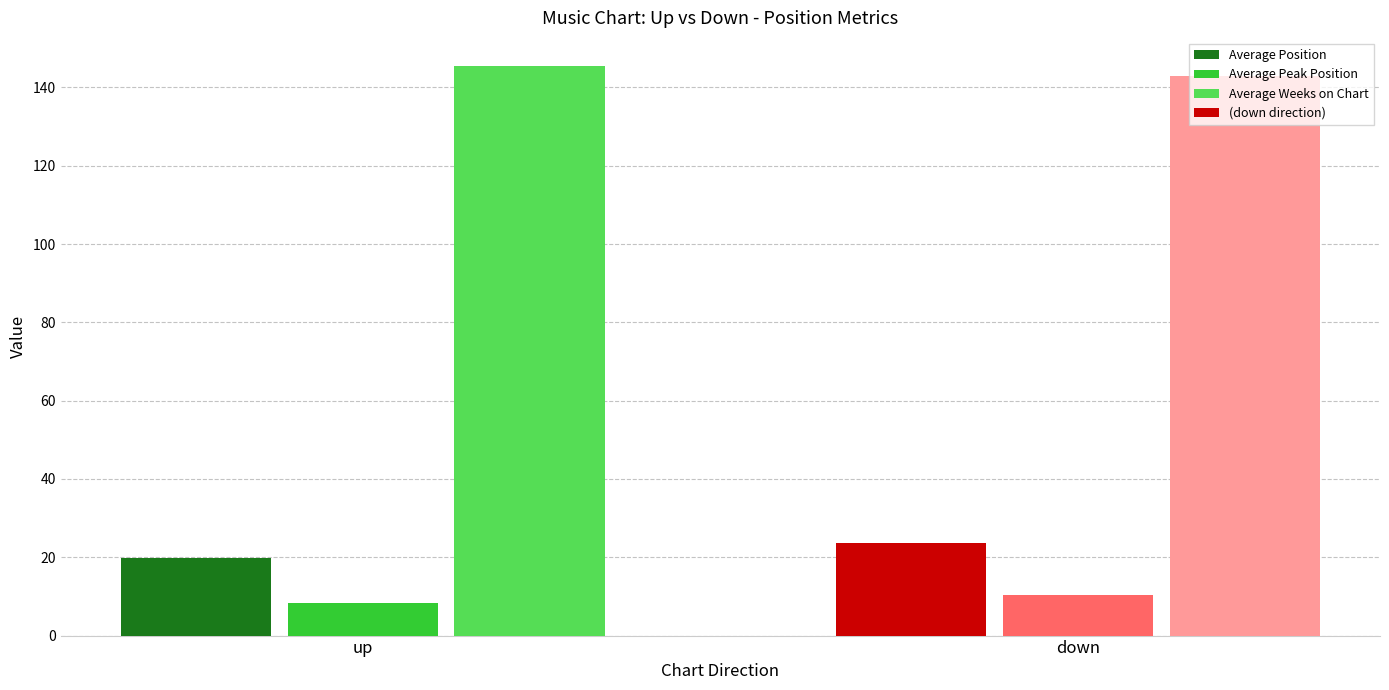

How many groups of bars are there?

2